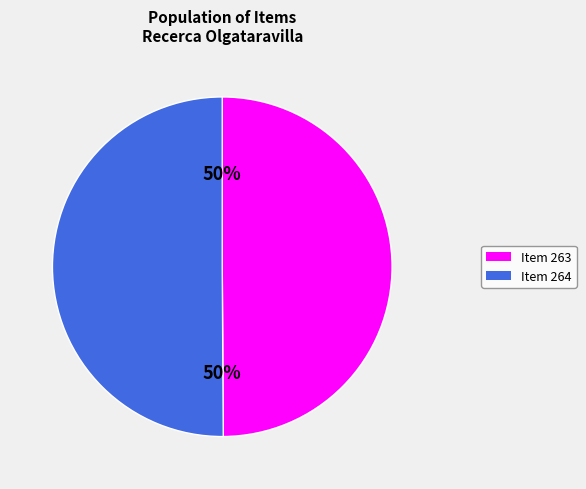

How many slices are in this pie chart?

2